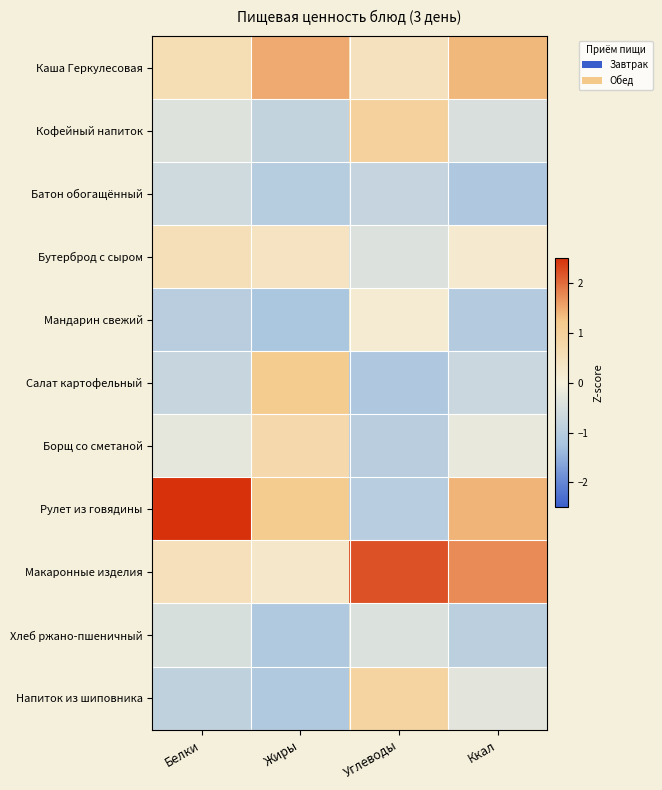

Reading right to left, what are all the values shown in this chart?

Каша Геркулесовая: Ккал=1.4	Углеводы=0.5	Жиры=1.5	Белки=0.6
Кофейный напиток: Ккал=-0.4	Углеводы=1.0	Жиры=-0.8	Белки=-0.4
Батон обогащённый: Ккал=-1.1	Углеводы=-0.8	Жиры=-1.0	Белки=-0.6
Бутерброд с сыром: Ккал=0.2	Углеводы=-0.4	Жиры=0.4	Белки=0.5
Мандарин свежий: Ккал=-1.0	Углеводы=0.1	Жиры=-1.2	Белки=-1.0
Салат картофельный: Ккал=-0.7	Углеводы=-1.1	Жиры=1.1	Белки=-0.7
Борщ со сметаной: Ккал=-0.2	Углеводы=-1.0	Жиры=0.7	Белки=-0.3
Рулет из говядины: Ккал=1.4	Углеводы=-1.0	Жиры=1.1	Белки=2.7
Макаронные изделия: Ккал=1.7	Углеводы=2.2	Жиры=0.3	Белки=0.5
Хлеб ржано-пшеничный: Ккал=-0.9	Углеводы=-0.4	Жиры=-1.1	Белки=-0.5
Напиток из шиповника: Ккал=-0.3	Углеводы=0.9	Жиры=-1.1	Белки=-0.9